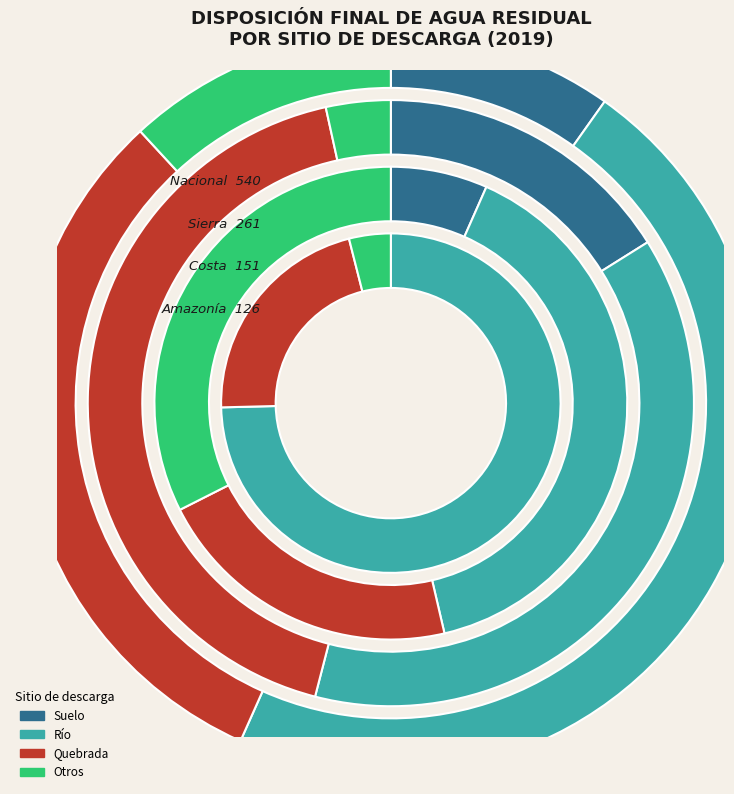

Between Nacional and Sierra, which series saw the biggest shift?

Río